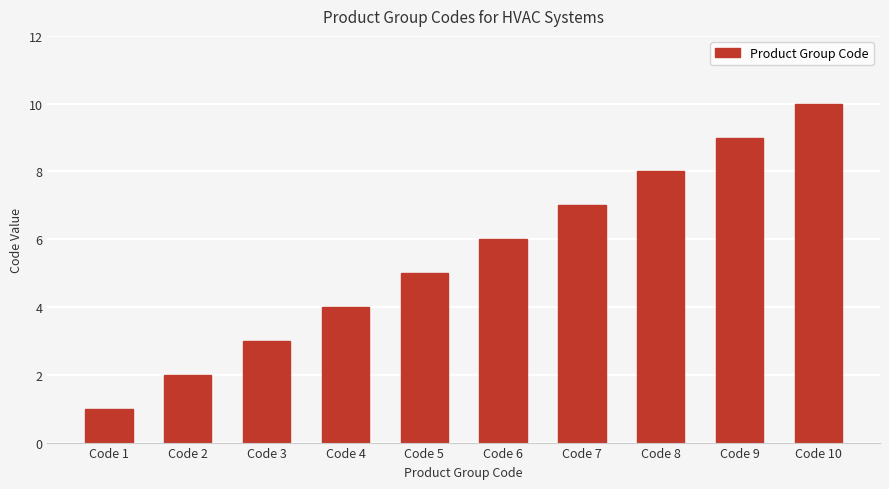

What is the smallest value displayed?

1